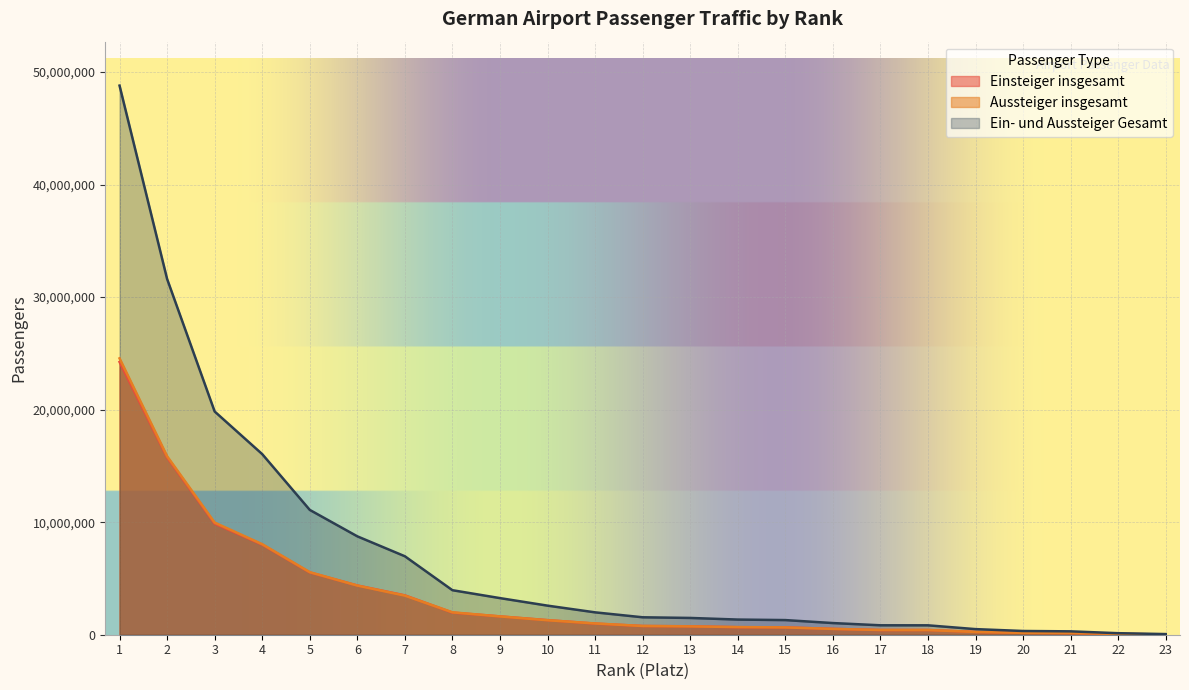

How many lines are shown in the chart?

3